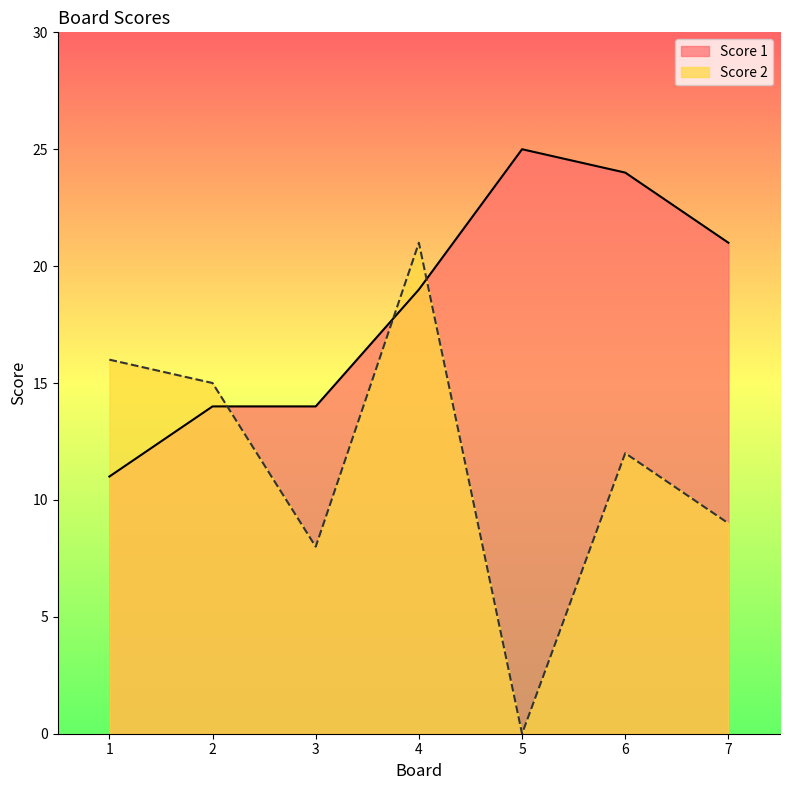

Which series ends up on top after the final intersection of Score 2 and Score 1?

Score 1